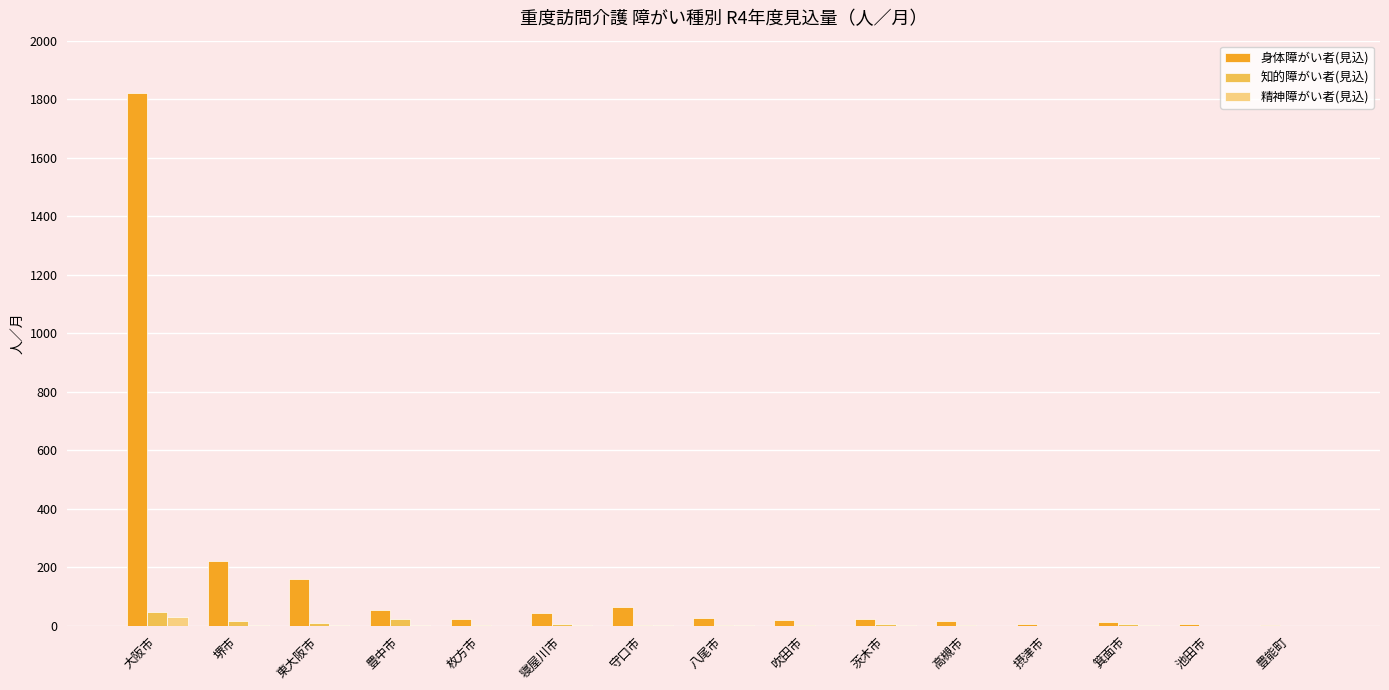

Which series changed the most between 堺市 and 吹田市?

身体障がい者(見込)